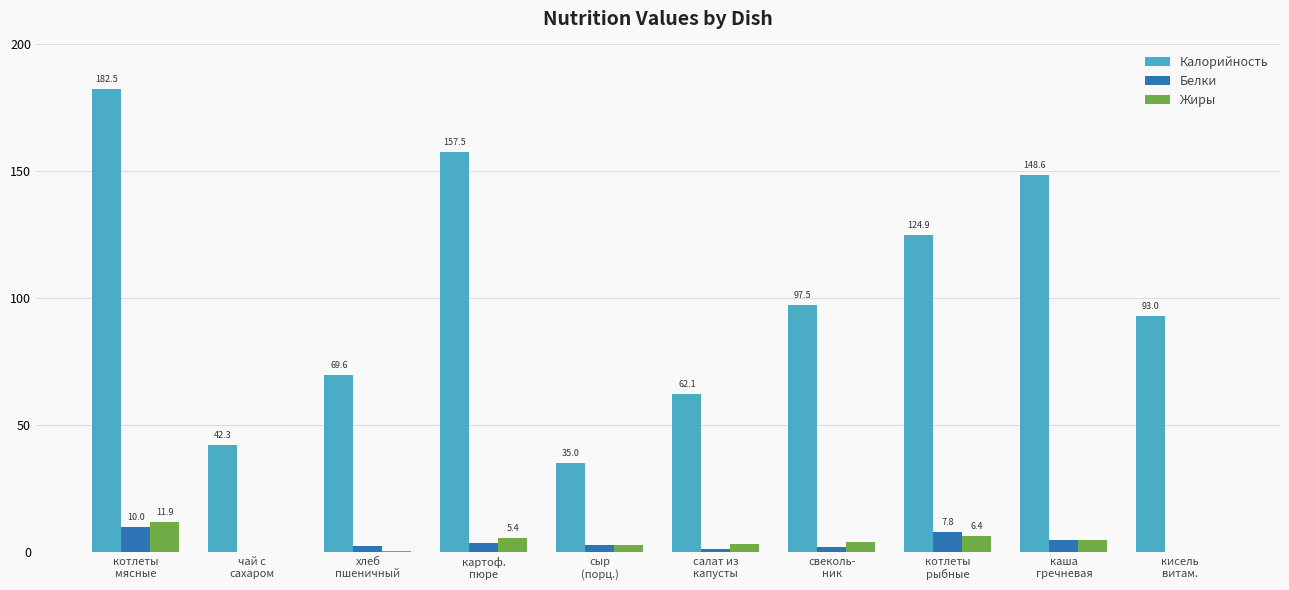

What is the maximum value shown in the chart?

182.5